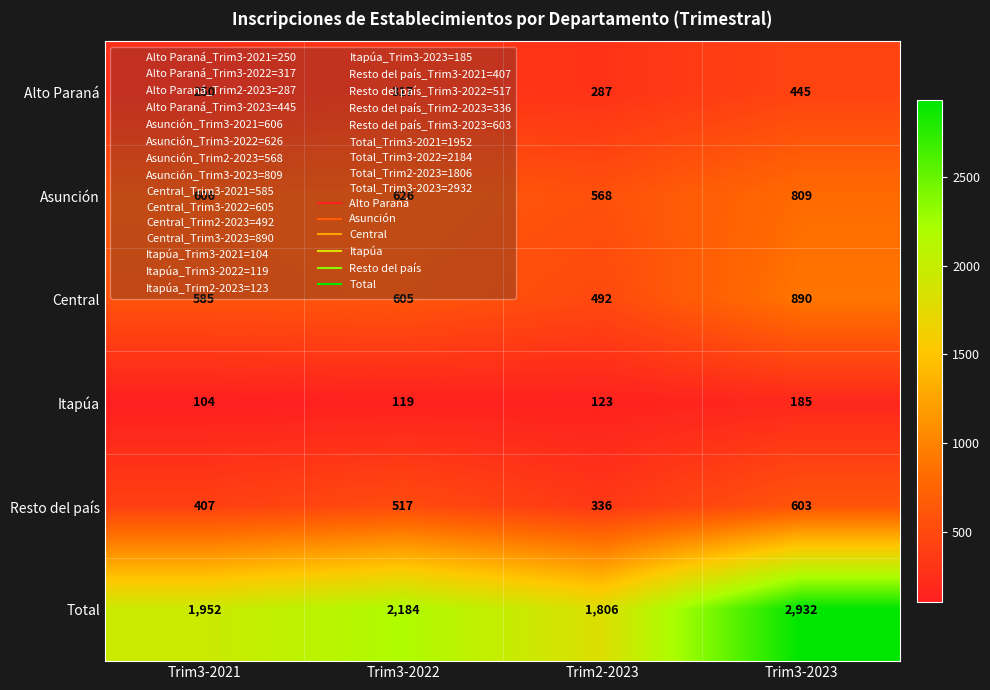

What is the greatest value displayed?

2932